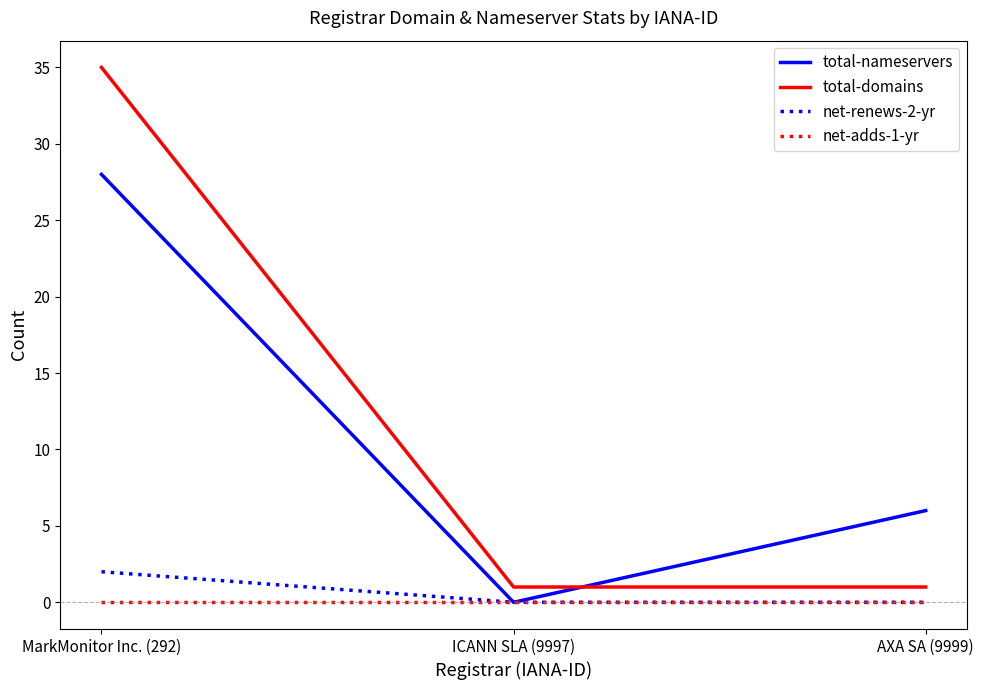

What is the total value across all series at AXA SA (9999)?

7